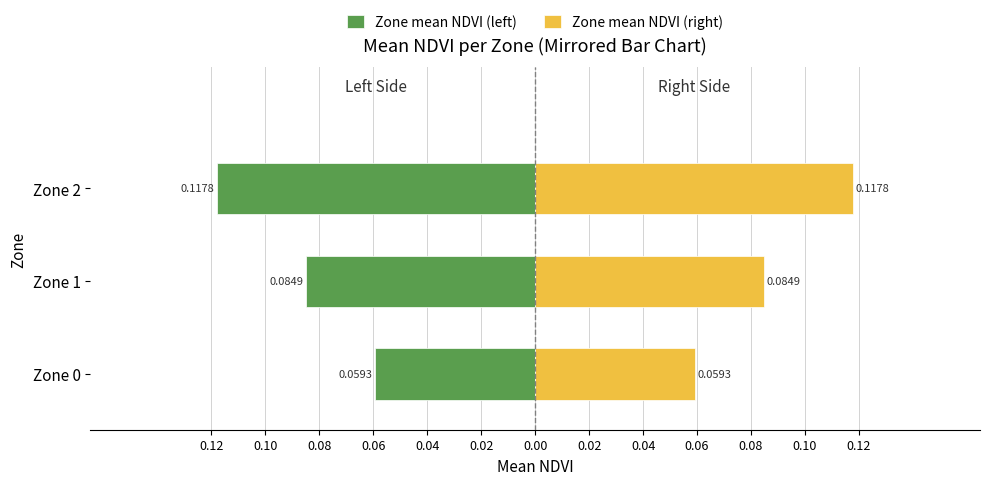

What is the difference between the maximum and minimum values in the Mean NDVI (right) series?

0.1